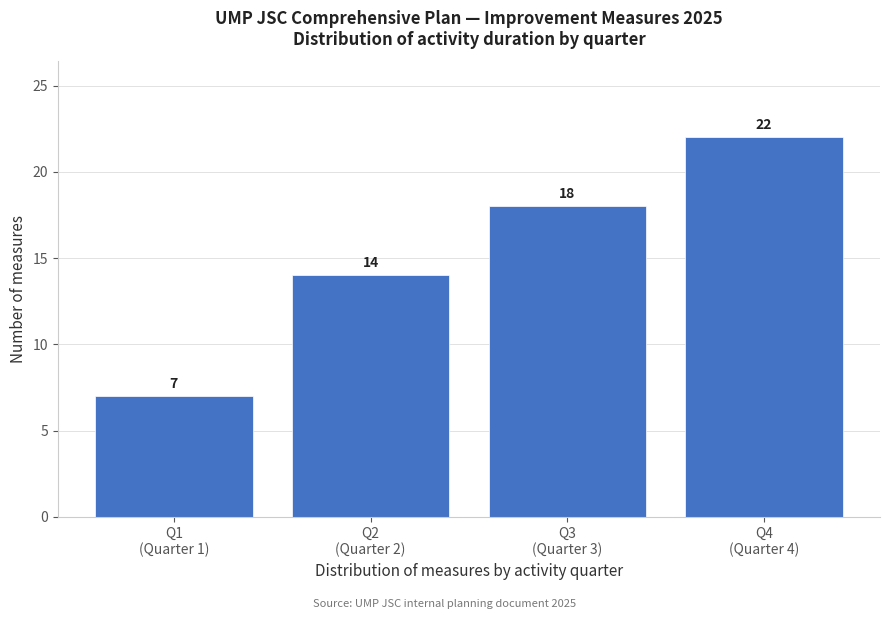

Reading left to right, extract all data points from this chart.

7	14	18	22